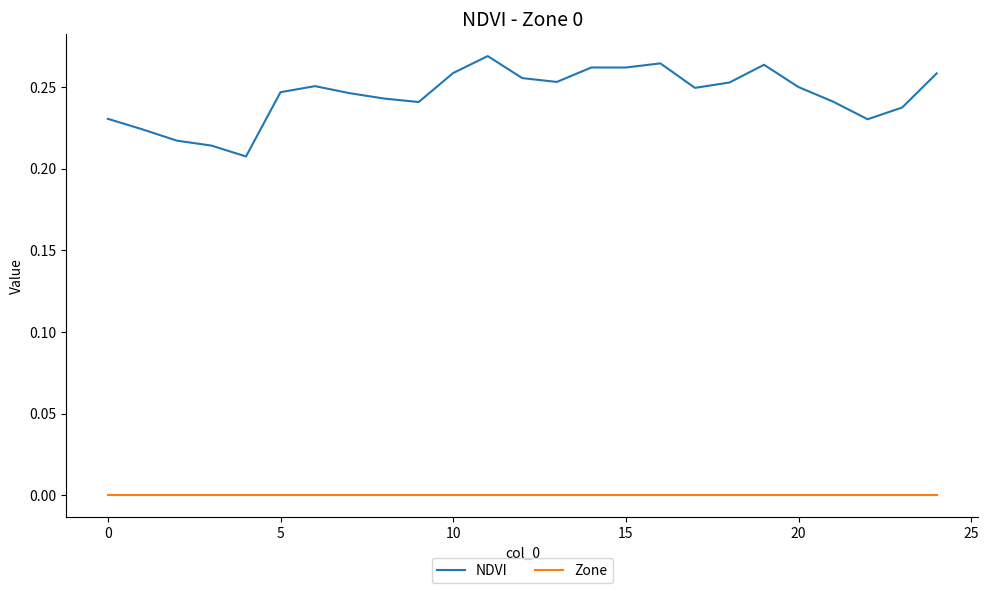

Rank the series by their average value, from lowest to highest.

Zone, NDVI